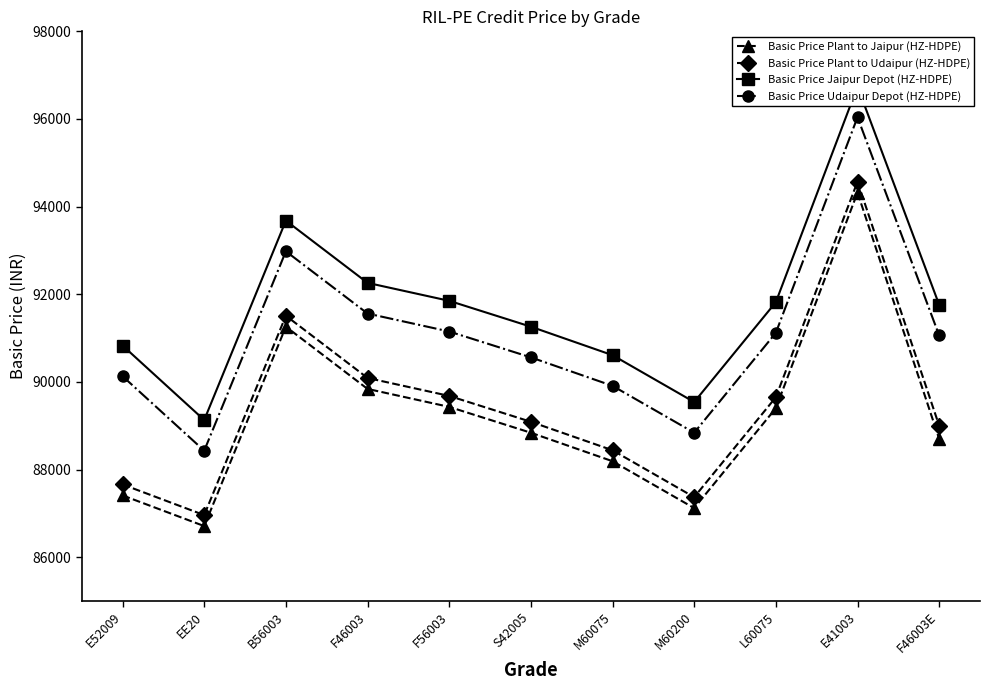

What is the smallest value displayed?

86710